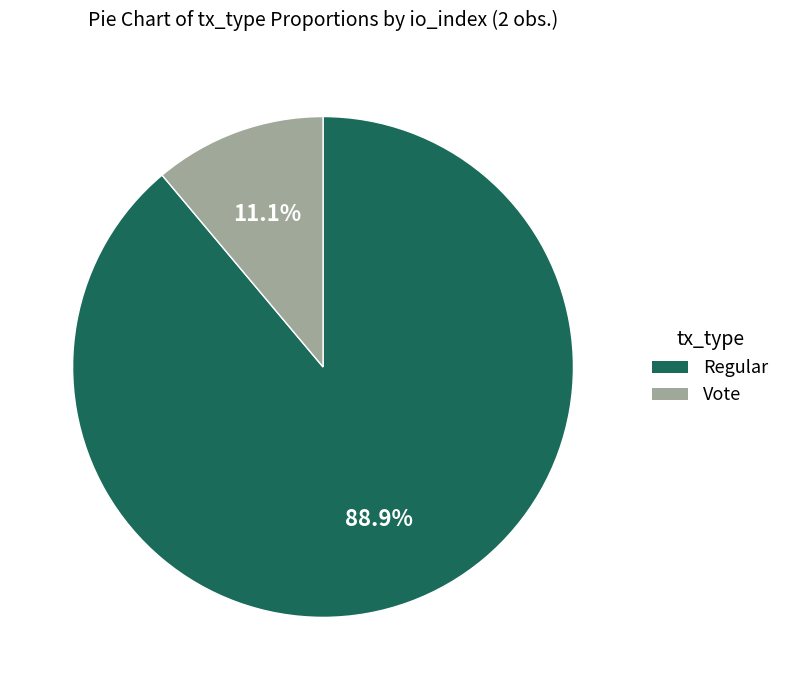

Does any single category account for the majority?

Yes